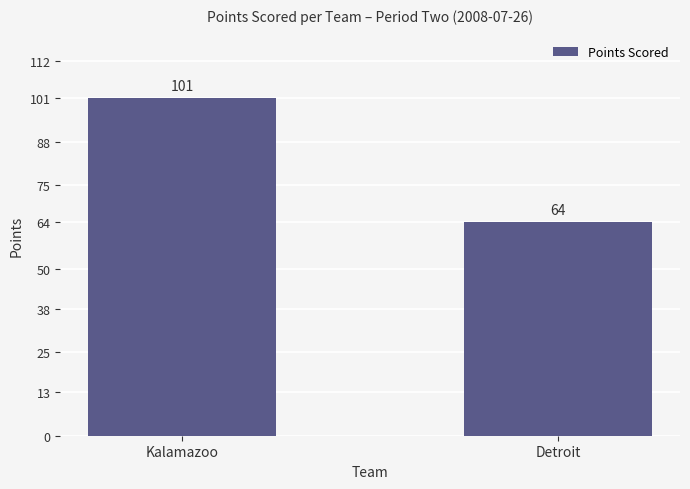

Read the value at Kalamazoo, to the nearest 10.

100